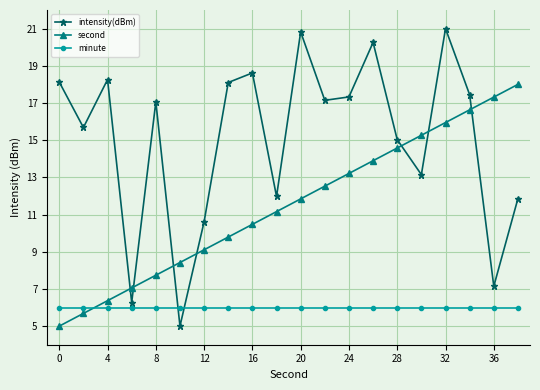

What is the average value of the minute series?

6.0